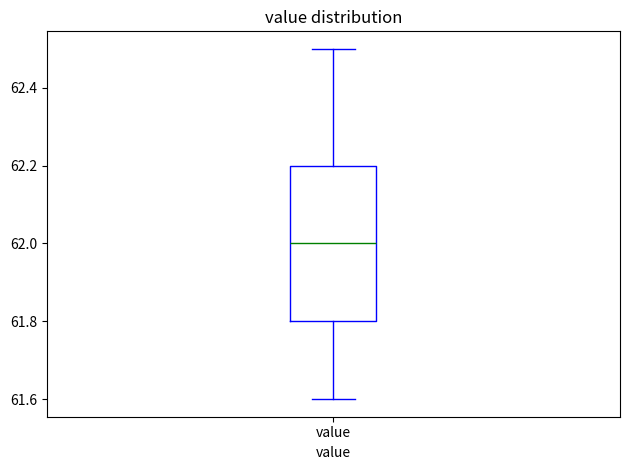

Where does the upper whisker of the box for value end on the y-axis? The values are not printed on the chart, so give them approximately, as read against the axis.

62.5